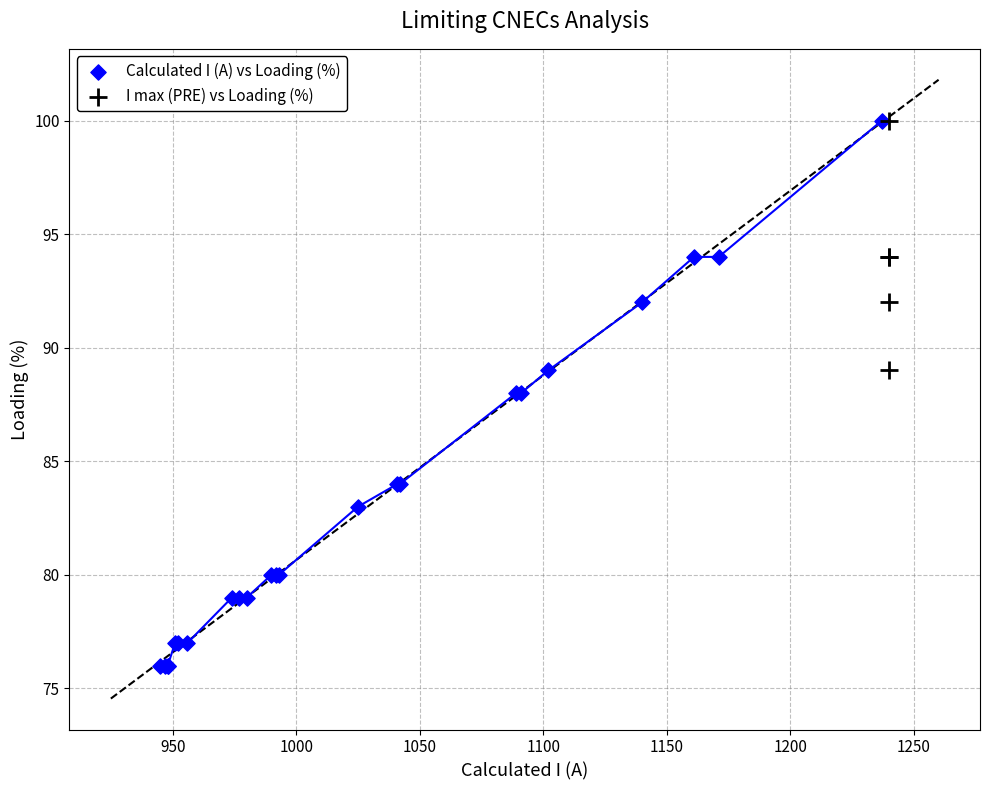

Which series reaches the minimum Y coordinate?

Calculated I (A) vs Loading (%)